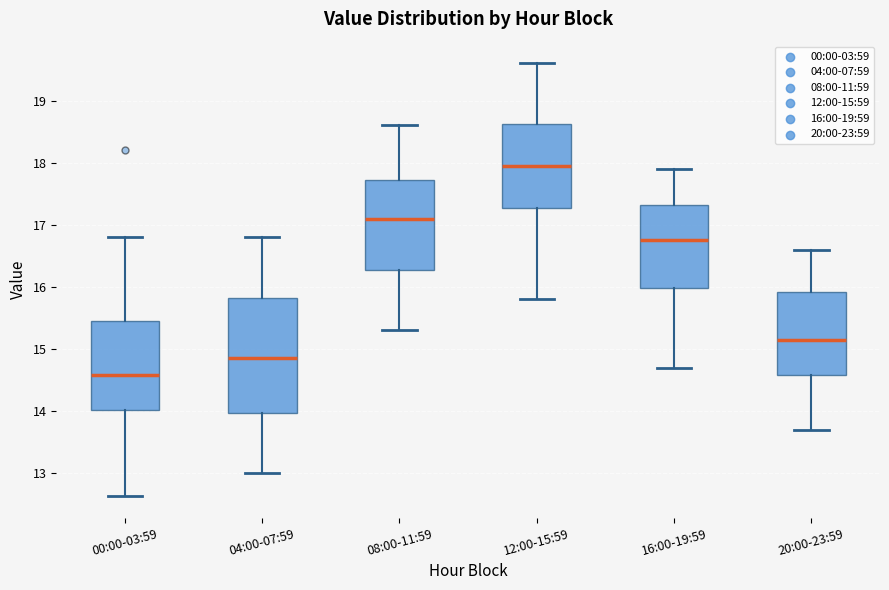

Reading left to right, transcribe this box plot: for each box, give where its median line is, the range the box spans, and where its two whiskers end, as read against the y-axis. The values are not printed on the chart, so give them approximately, as read against the axis.

00:00-03:59: median 14.6, box 14.0 to 15.5, whiskers 12.6 to 16.8
04:00-07:59: median 14.9, box 14.0 to 15.8, whiskers 13.0 to 16.8
08:00-11:59: median 17.1, box 16.3 to 17.7, whiskers 15.3 to 18.6
12:00-15:59: median 18.0, box 17.3 to 18.6, whiskers 15.8 to 19.6
16:00-19:59: median 16.8, box 16.0 to 17.3, whiskers 14.7 to 17.9
20:00-23:59: median 15.2, box 14.6 to 15.9, whiskers 13.7 to 16.6